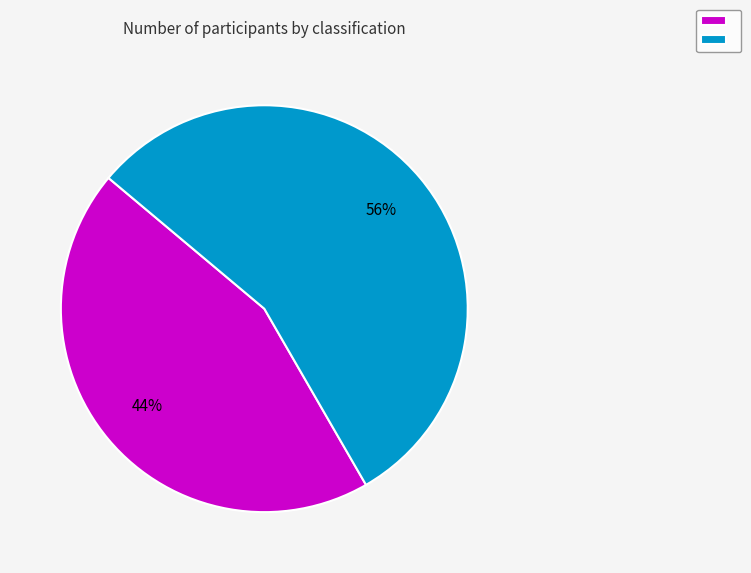

To the nearest percent, what is the average slice percentage?

50%